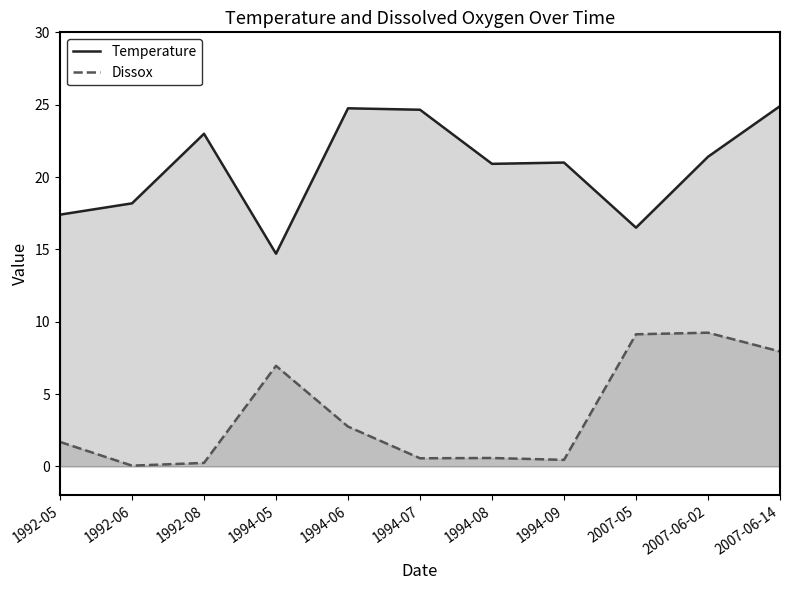

What is the minimum value for Dissox?

0.1